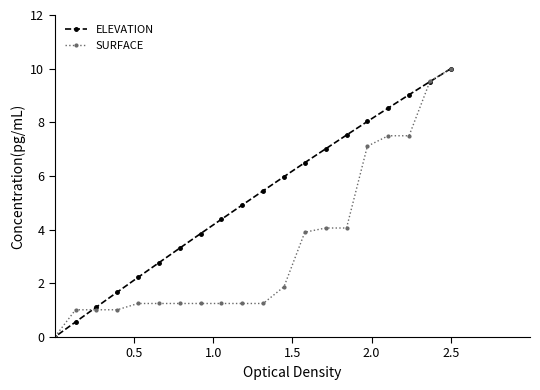

How many data points in ELEVATION are above 5?

10